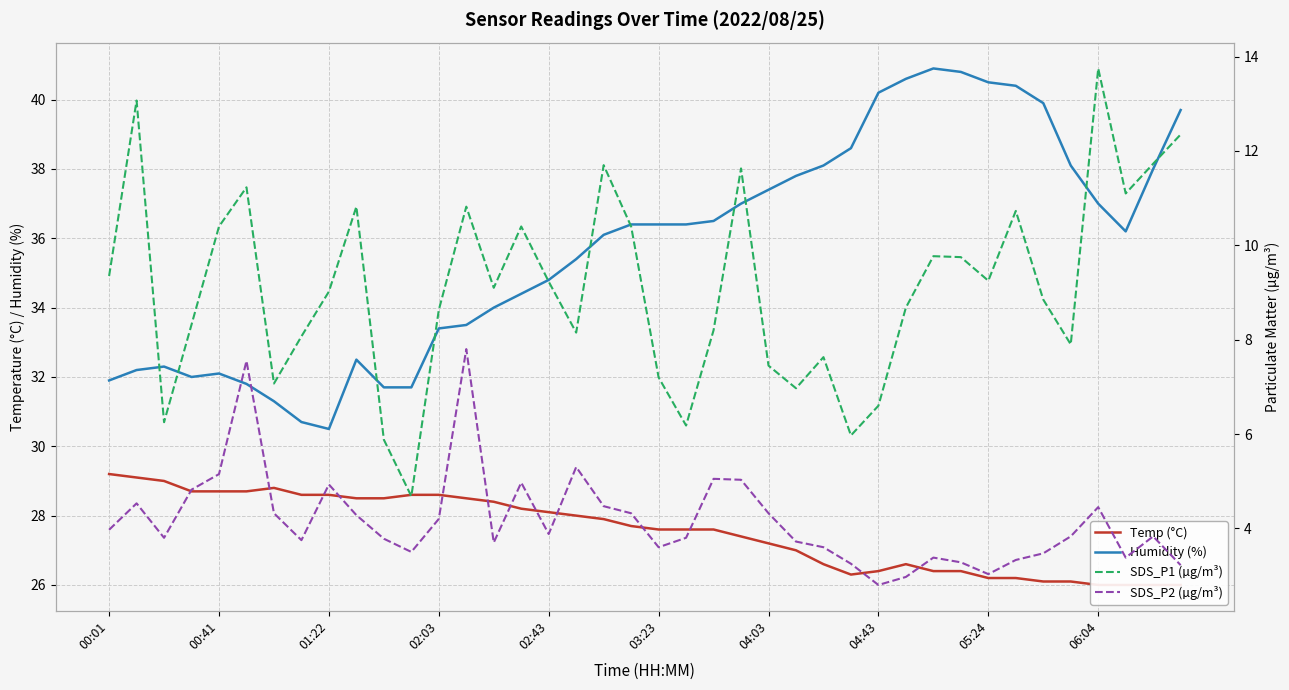

What is the total value across all series at 25?

75.5